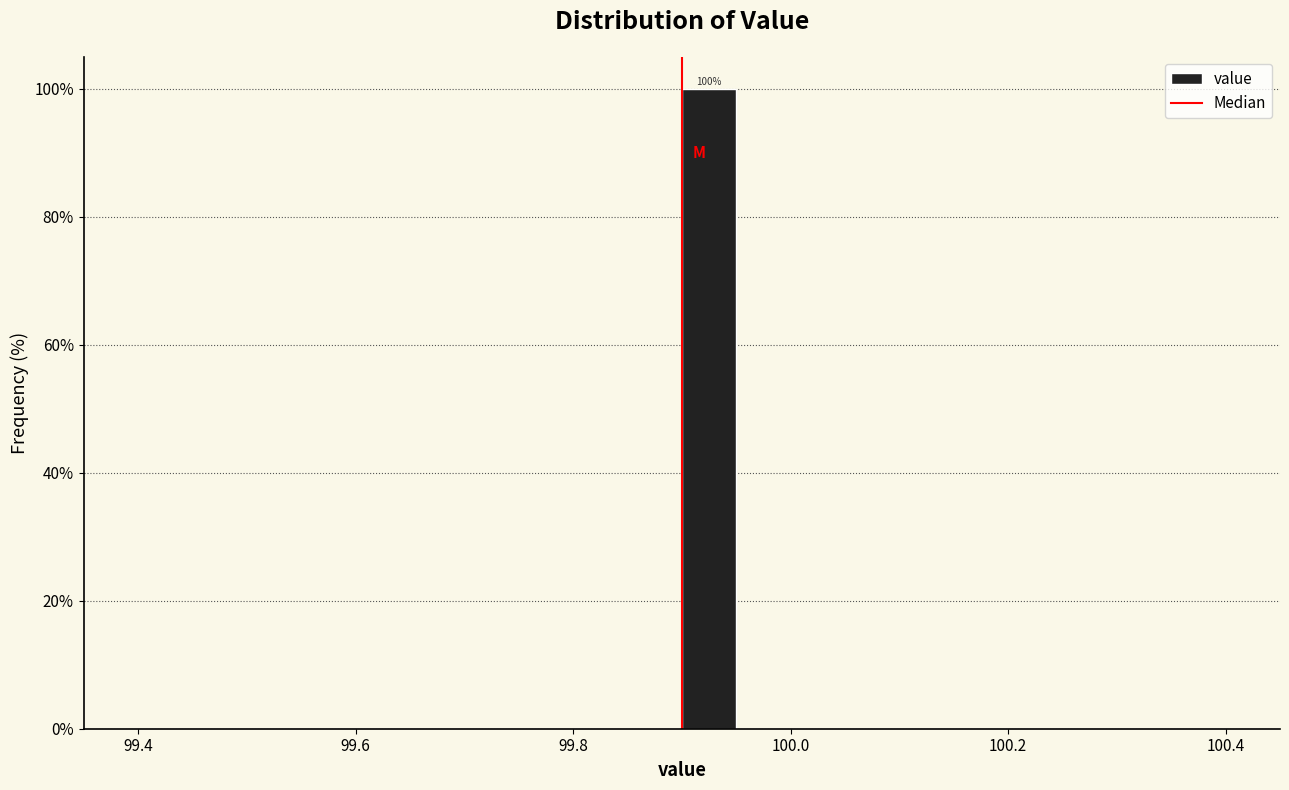

Read against the x-axis, roughly where is the centre of the tallest bar?

99.92